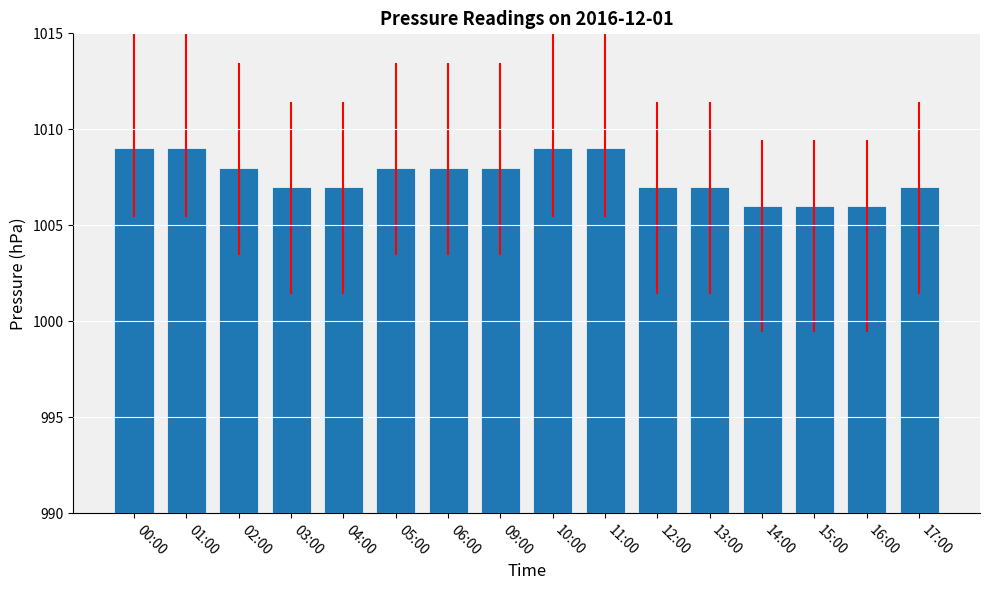

What is the label of the 8th bar from the right?

10:00